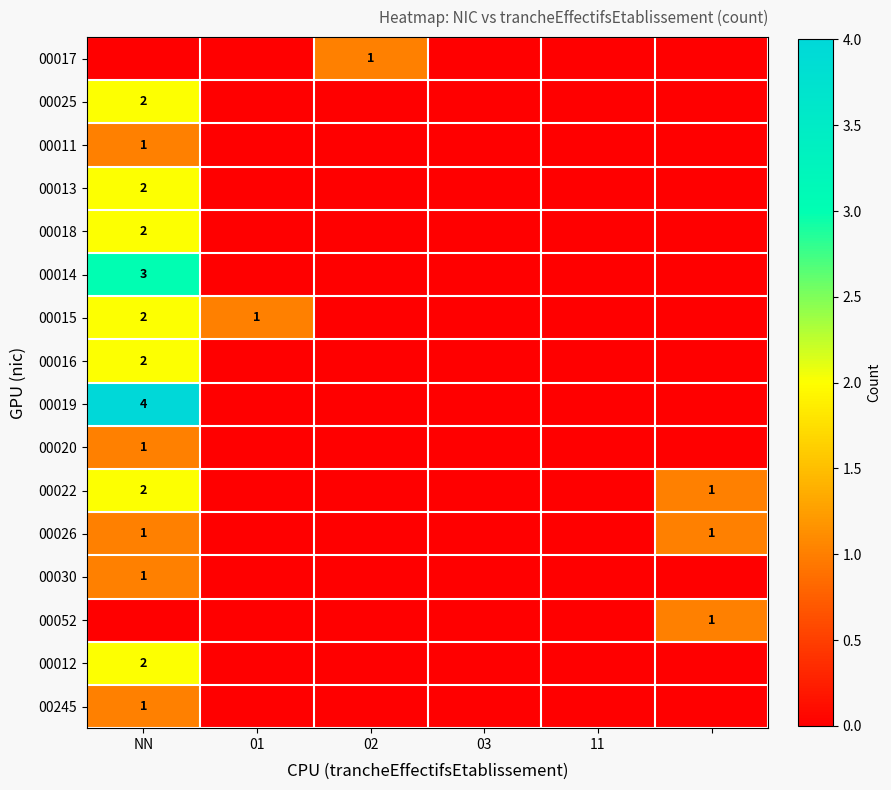

The value of 00014 at 02 is 0. True or false?

True